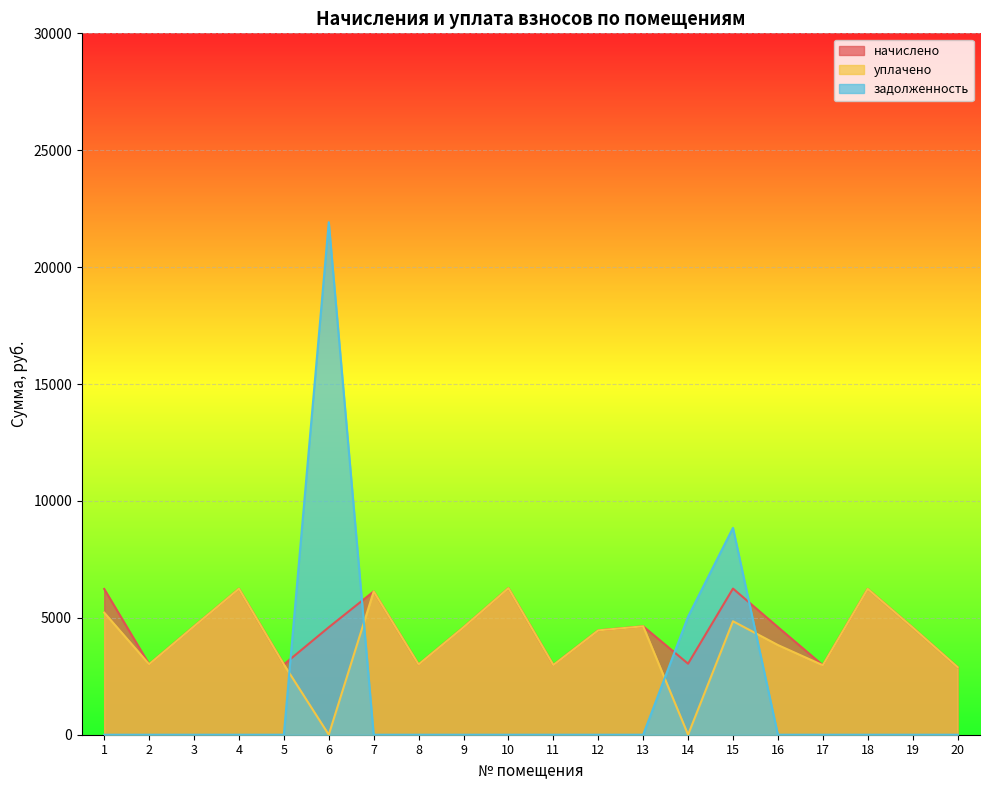

Is the value of начислено at 11 greater than the value of уплачено at 3?

No